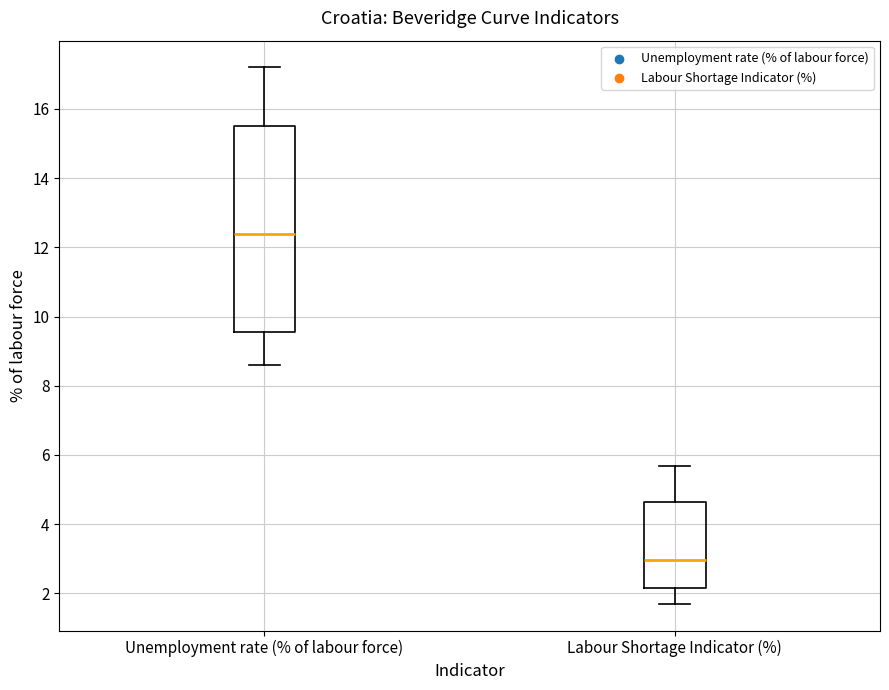

Where does the median line of the box for Unemployment rate (% of labour force) sit on the y-axis? The values are not printed on the chart, so give them approximately, as read against the axis.

12.4